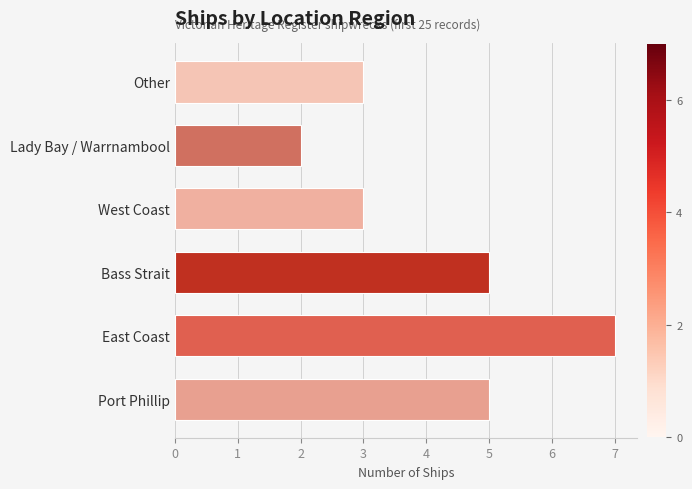

How many data points are less than 5?

3